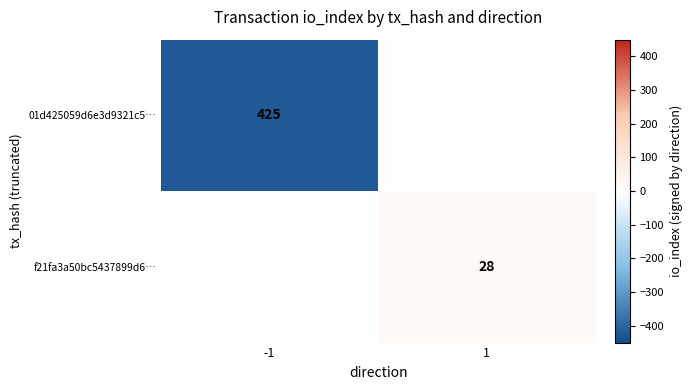

Is it true that f21fa3a50bc5437899d6… equals 28 at 1?

True